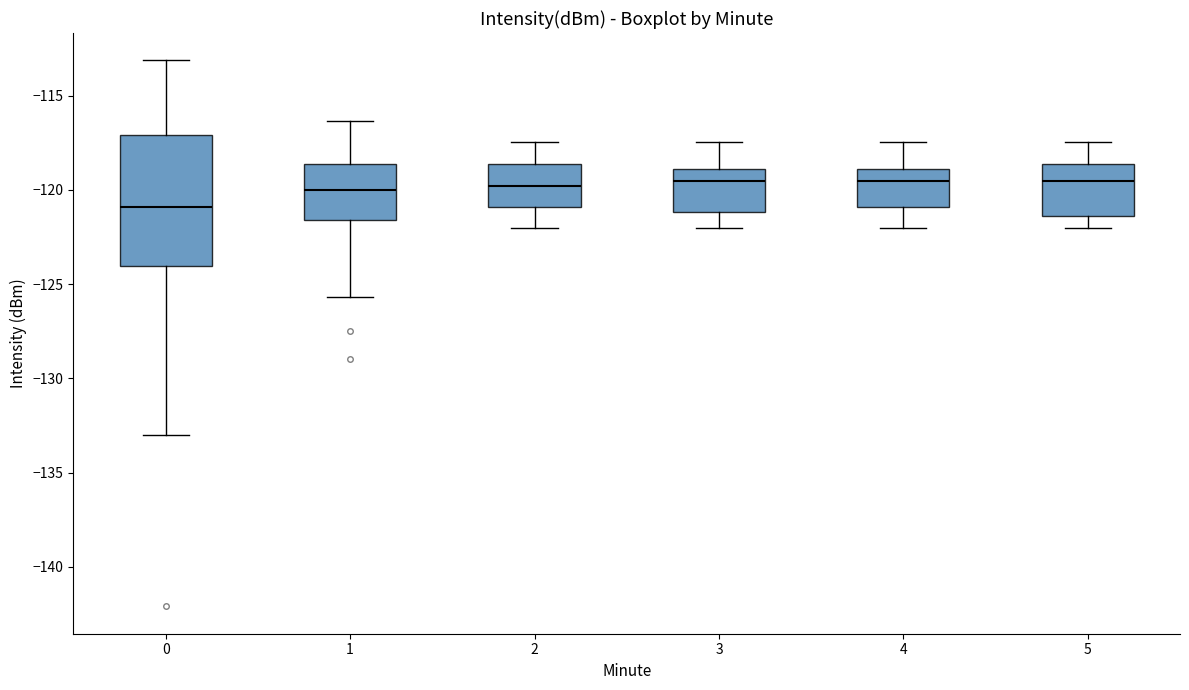

Reading left to right, transcribe this box plot: for each box, give where its median line is, the range the box spans, and where its two whiskers end, as read against the y-axis. The values are not printed on the chart, so give them approximately, as read against the axis.

0: median -121.0, box -124.0 to -117.0, whiskers -133.0 to -113.0
1: median -120.0, box -121.5 to -118.5, whiskers -125.5 to -116.5
2: median -120.0, box -121.0 to -118.5, whiskers -122.0 to -117.5
3: median -119.5, box -121.0 to -119.0, whiskers -122.0 to -117.5
4: median -119.5, box -121.0 to -119.0, whiskers -122.0 to -117.5
5: median -119.5, box -121.5 to -118.5, whiskers -122.0 to -117.5